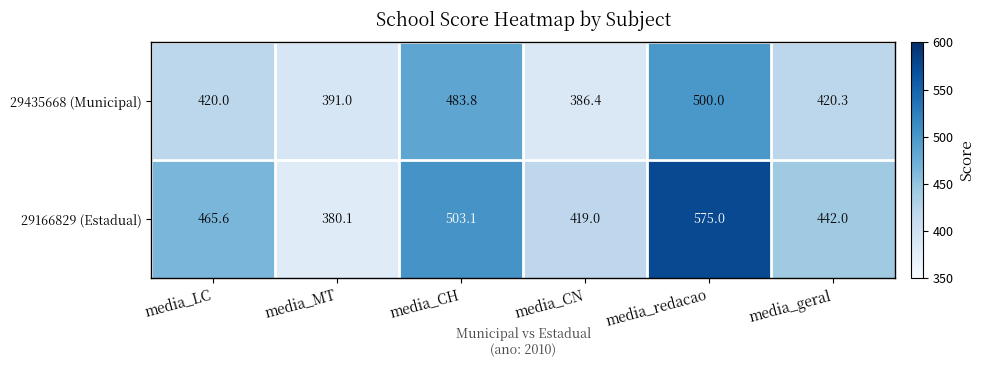

What is the maximum value shown in the chart?

575.0